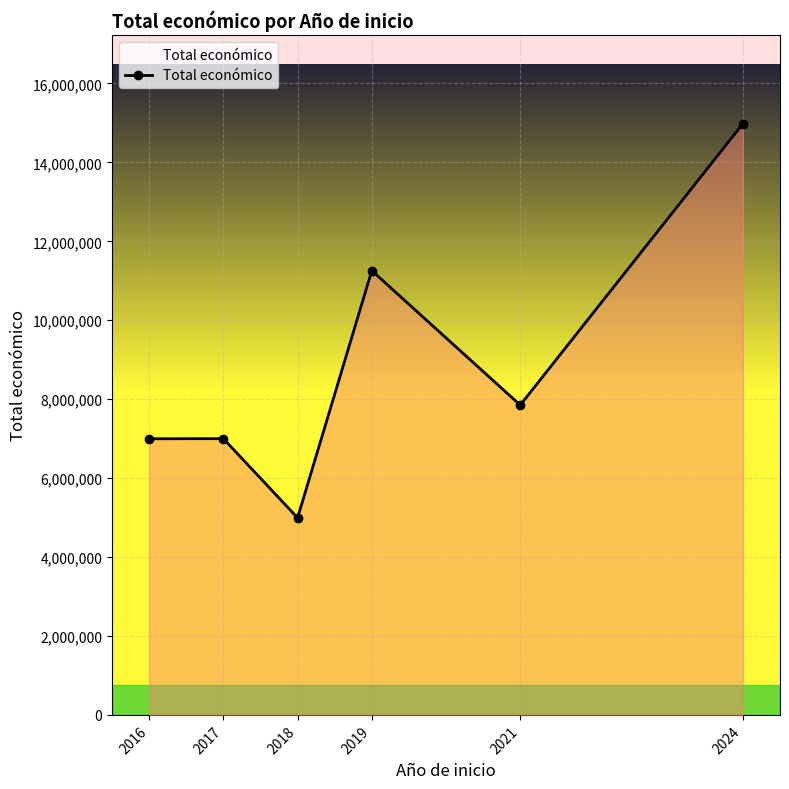

What is the difference between the second highest and second lowest values?

4260273